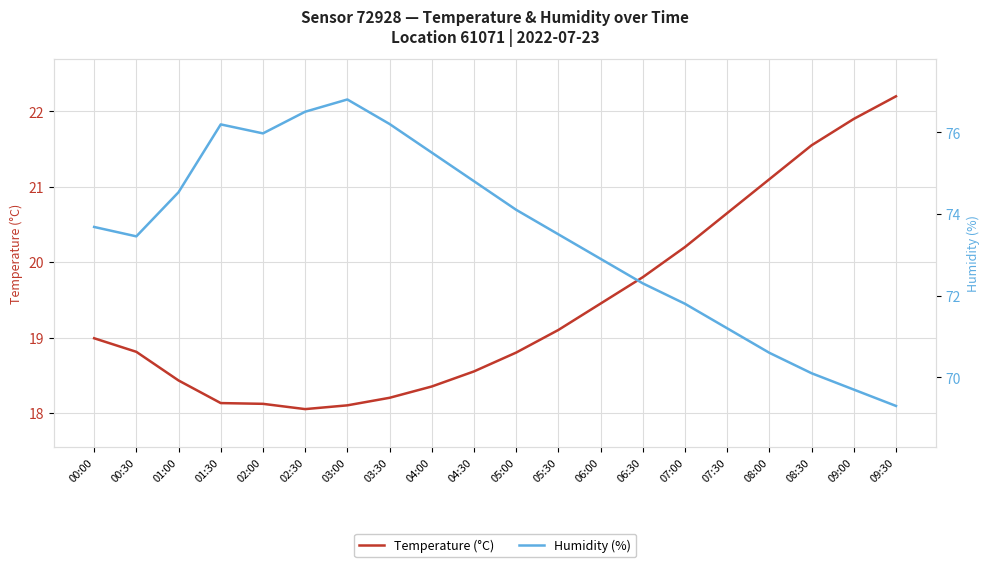

At which label is Humidity (%) closest to 73?

06:00